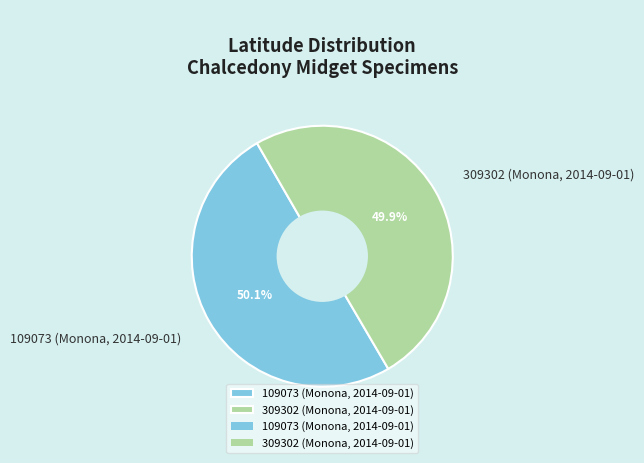

Count the number of slices in the pie.

2